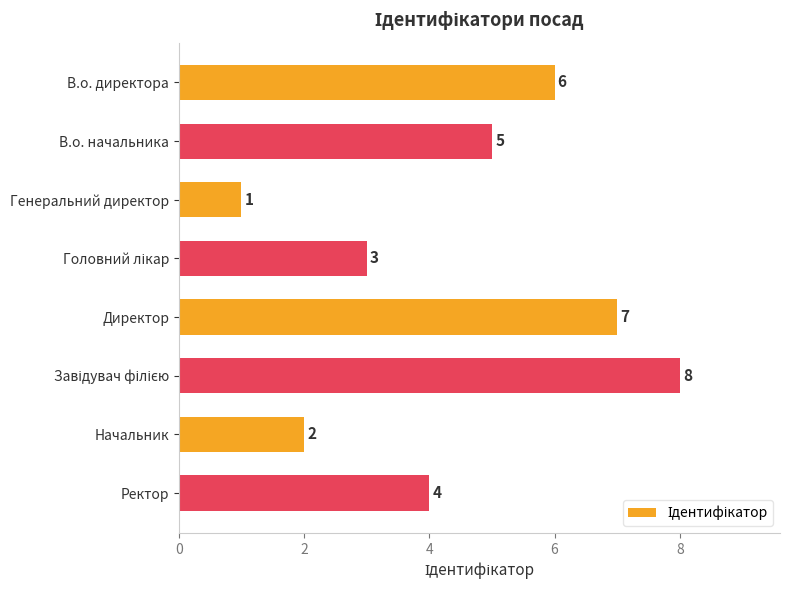

What is the ratio of the value at Ректор to the value at В.о. директора?

0.7